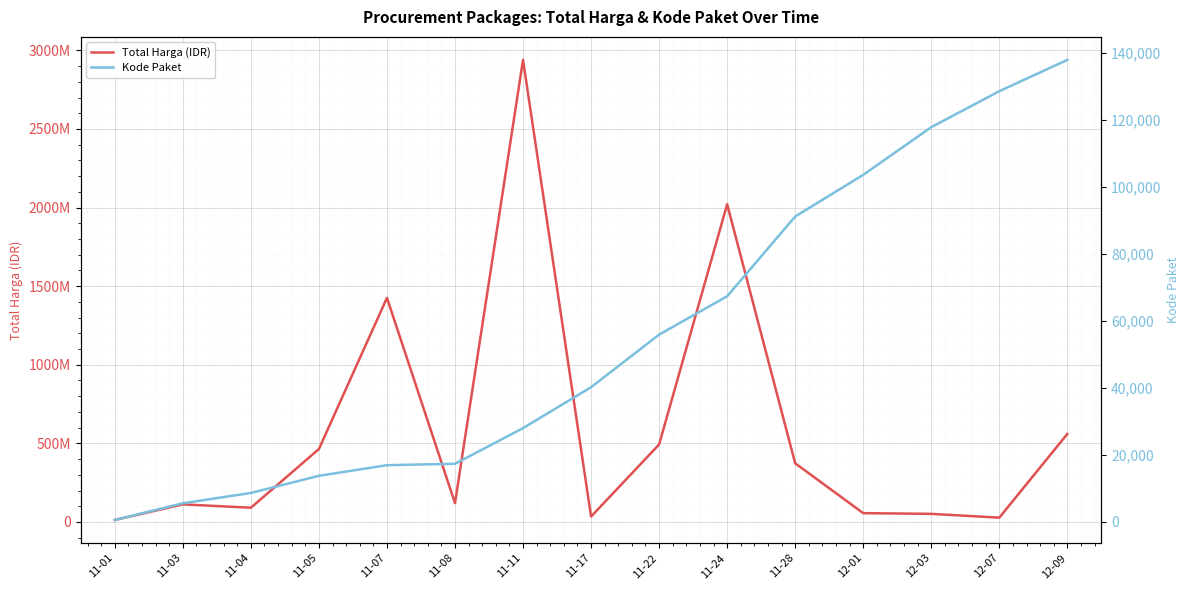

What is the maximum value shown in the chart?

2939533240